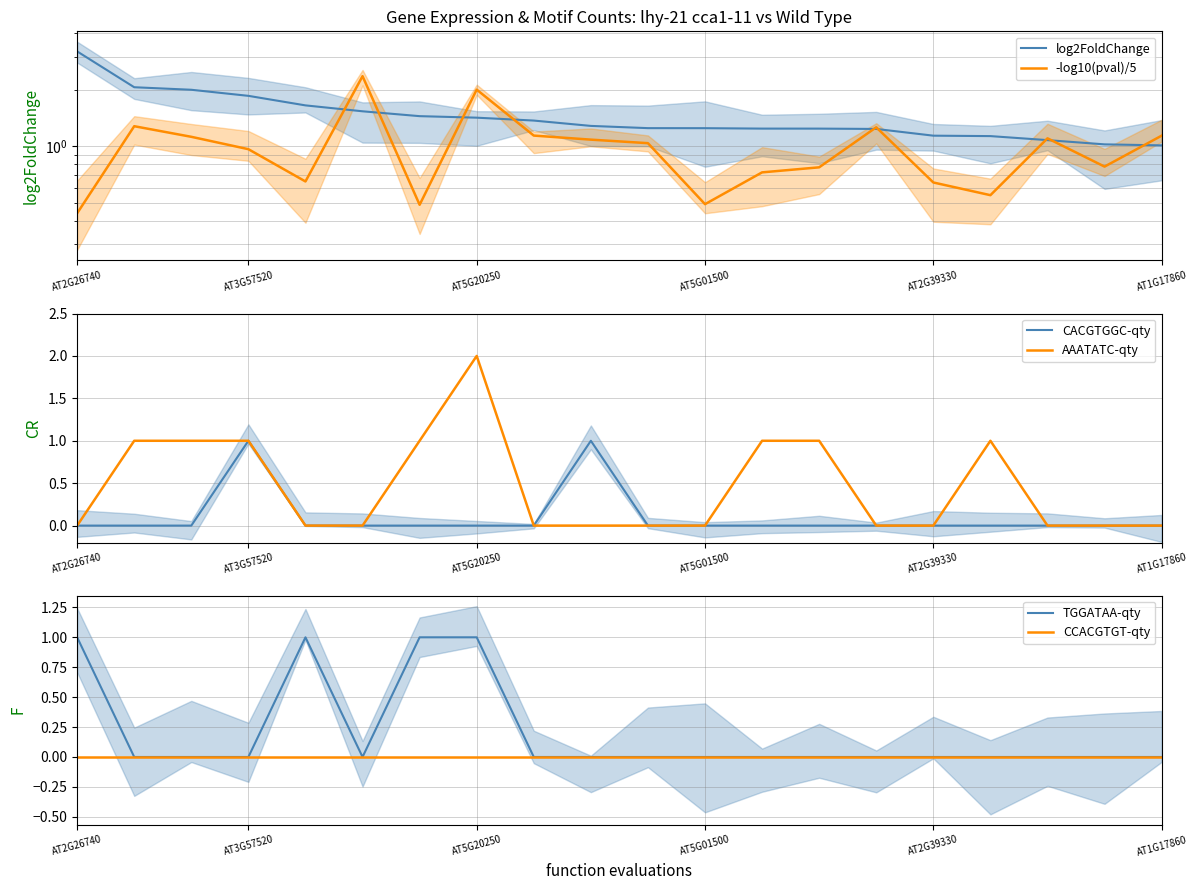

What are all the series names shown in the legend?

log2FoldChange, -log10(pval)/5, CACGTGGC-qty, AAATATC-qty, TGGATAA-qty, CCACGTGT-qty